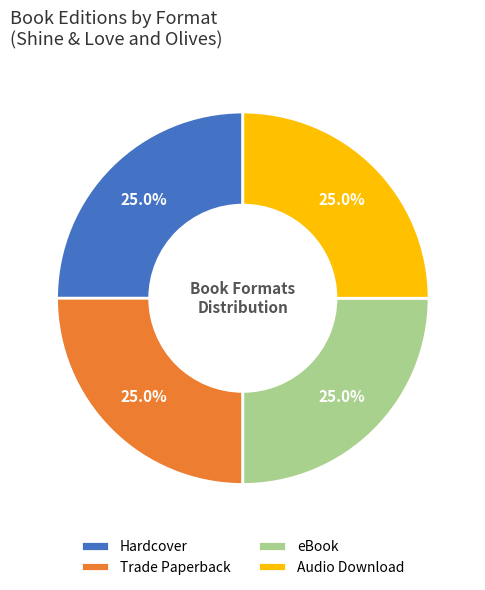

What portion of the pie excludes Audio Download?

75.0%